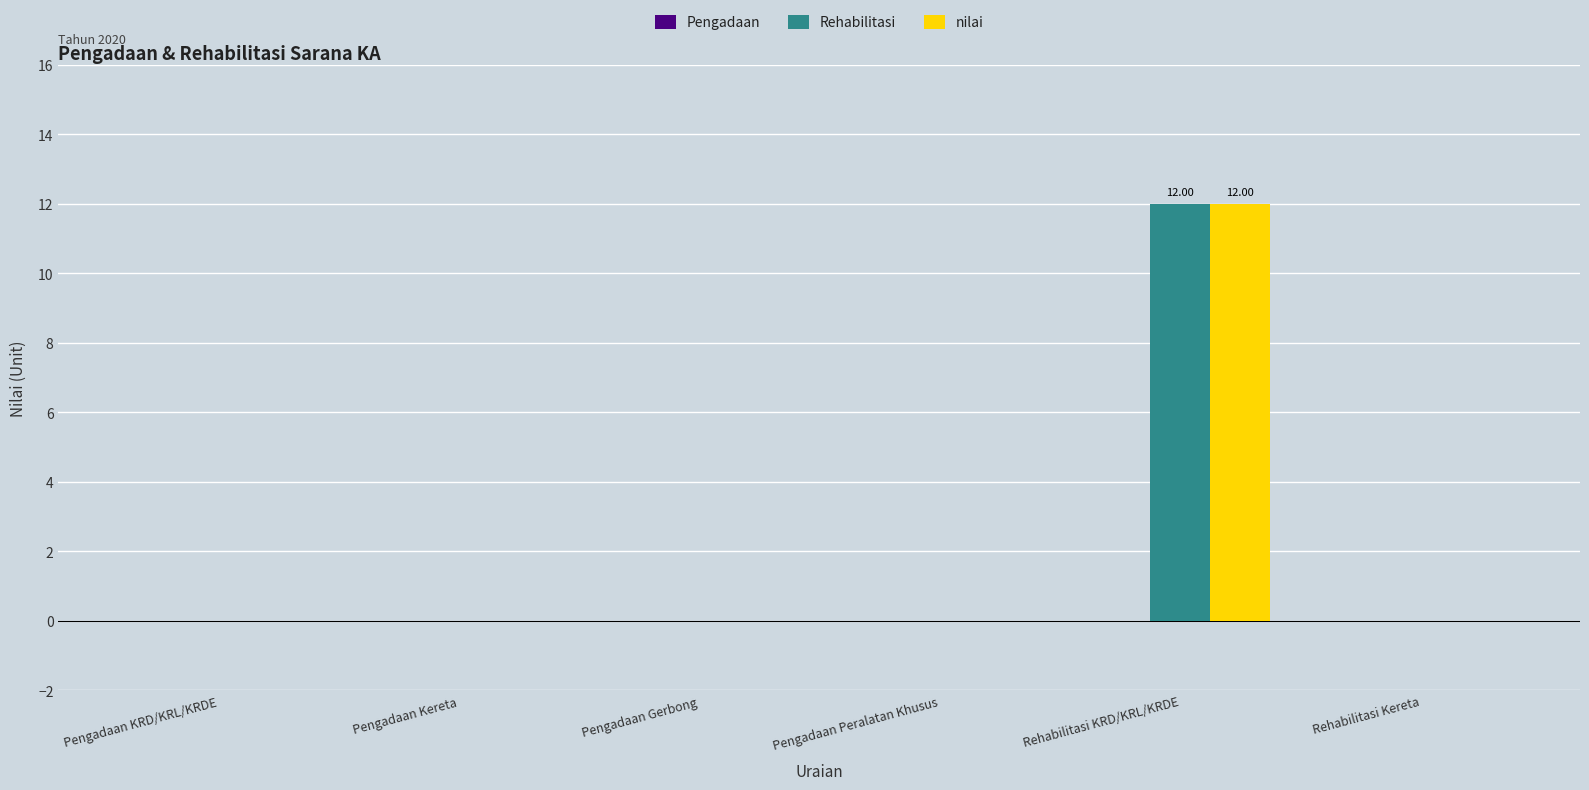

What is the sum of the Rehabilitasi values at Rehabilitasi KRD/KRL/KRDE and Rehabilitasi Kereta?

12